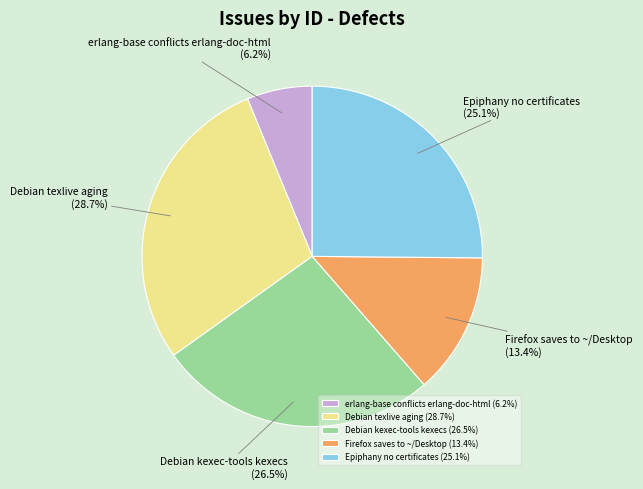

What percentage is the Debian texlive aging slice, to the nearest percent?

29%